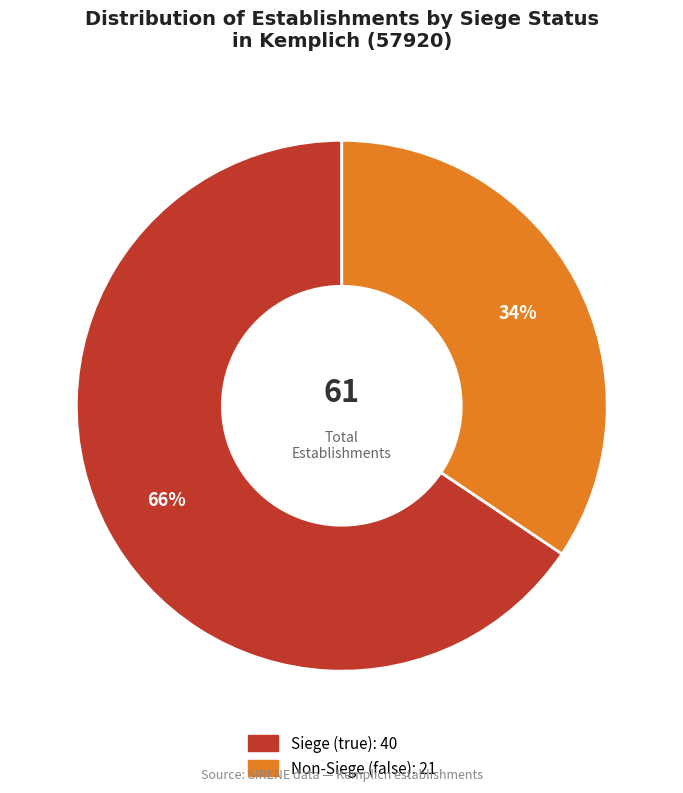

Count the number of slices in the pie.

2